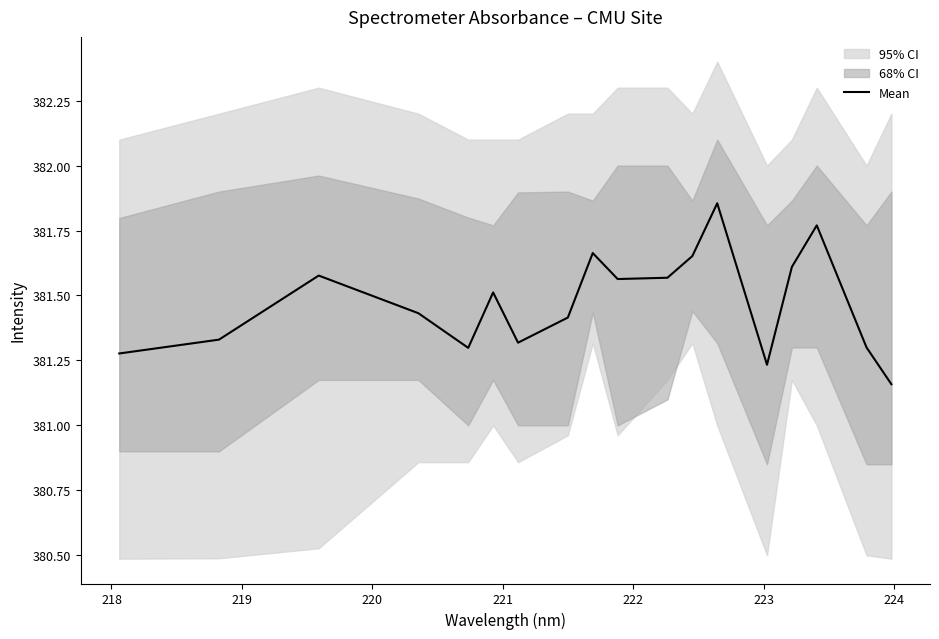

True or false: the data has more than 0 interior local peaks.

True